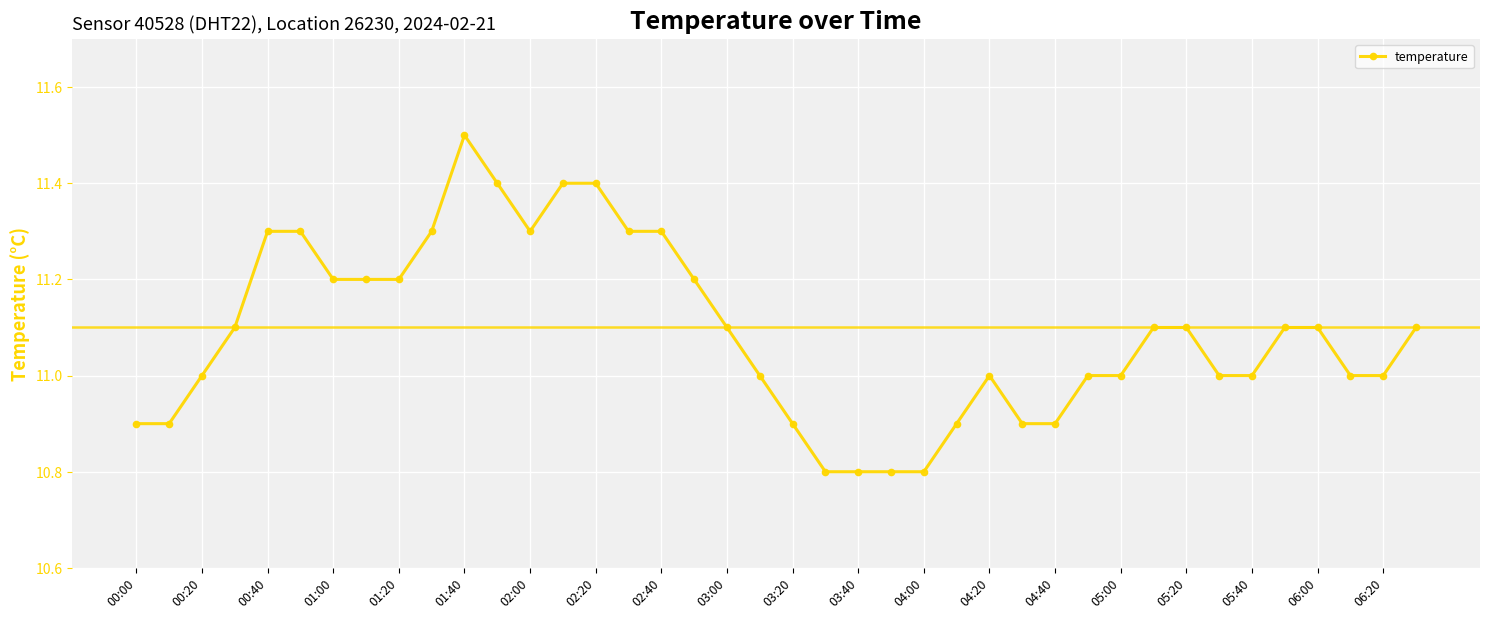

What is the minimum value shown in the chart?

10.8